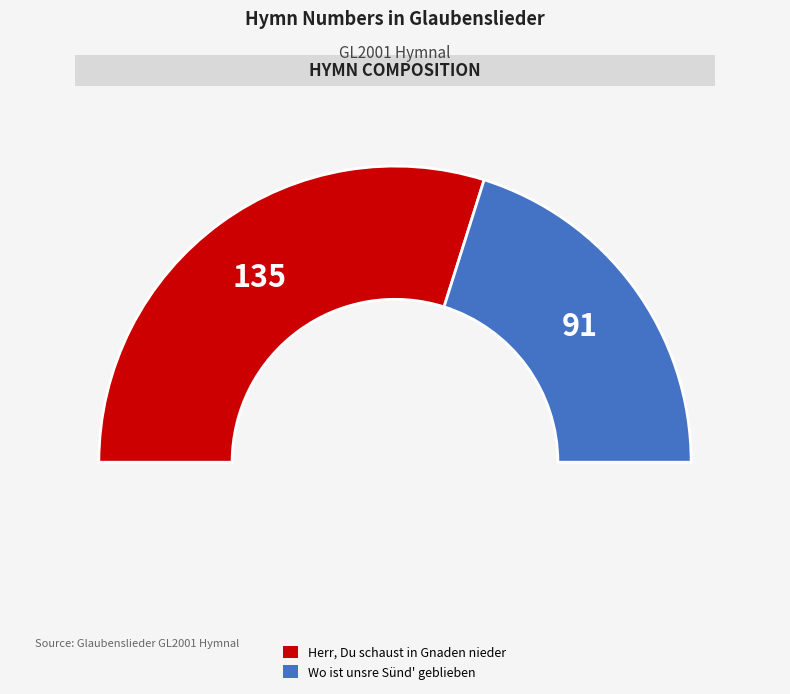

Is there a majority slice in this chart?

Yes